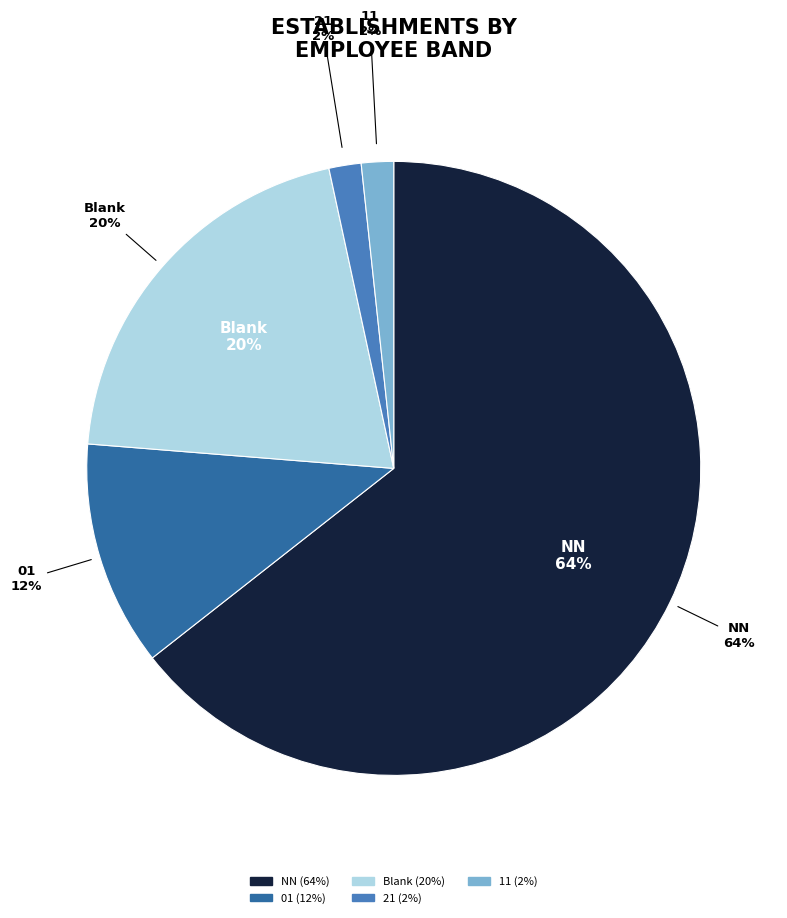

Which has a higher value, 11 or 21?

11